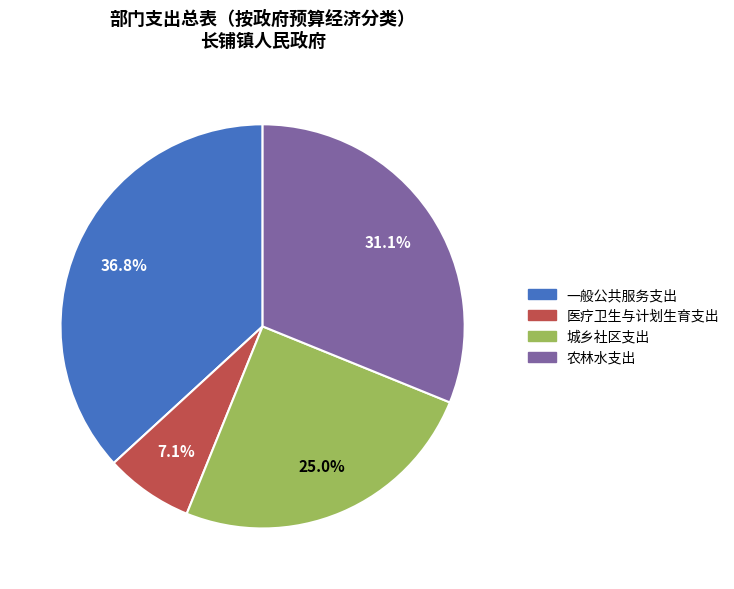

What percentage is the 医疗卫生与计划生育支出 slice, to the nearest percent?

7%